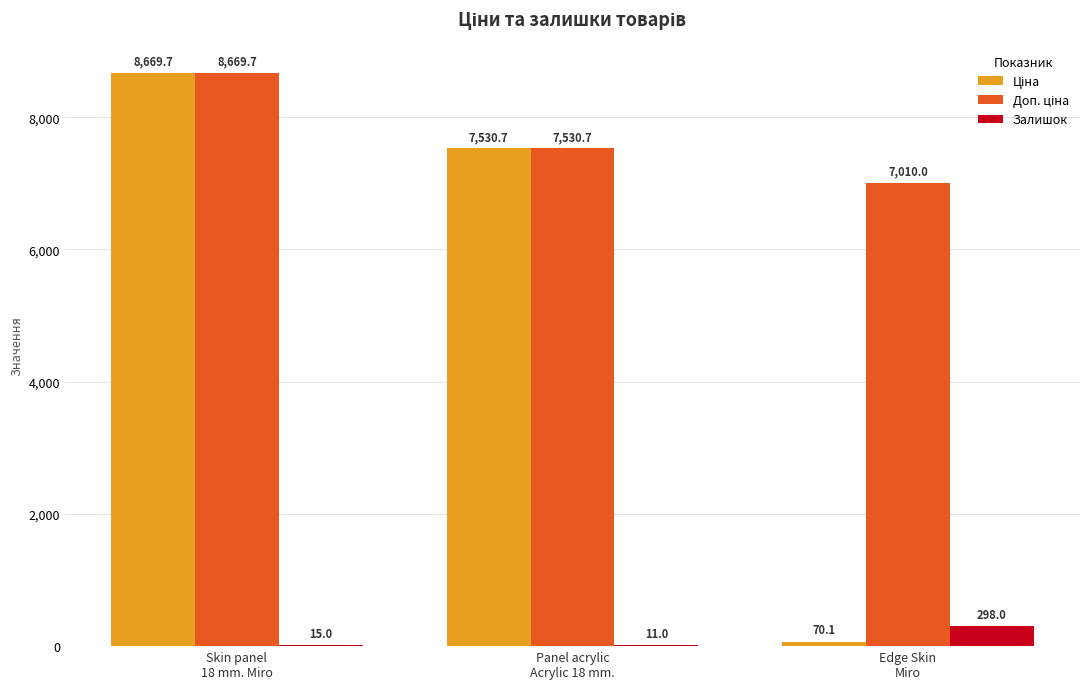

What is the maximum value for Залишок?

298.0